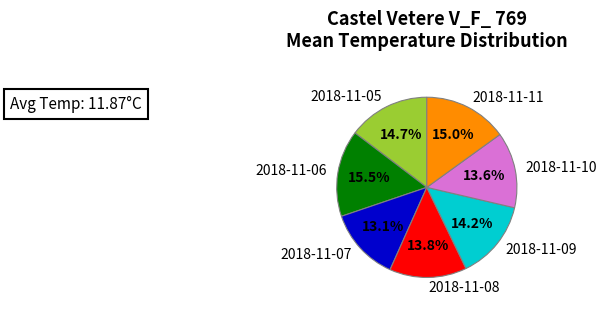

Does 2018-11-08 represent more than half of the total?

No